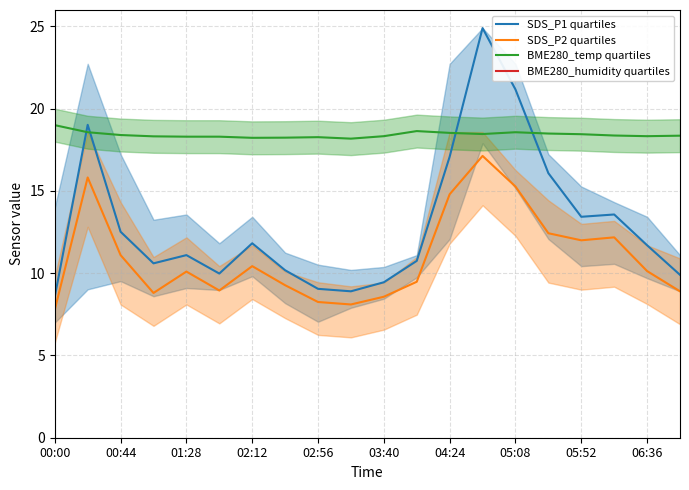

What position from the right is 11?

9